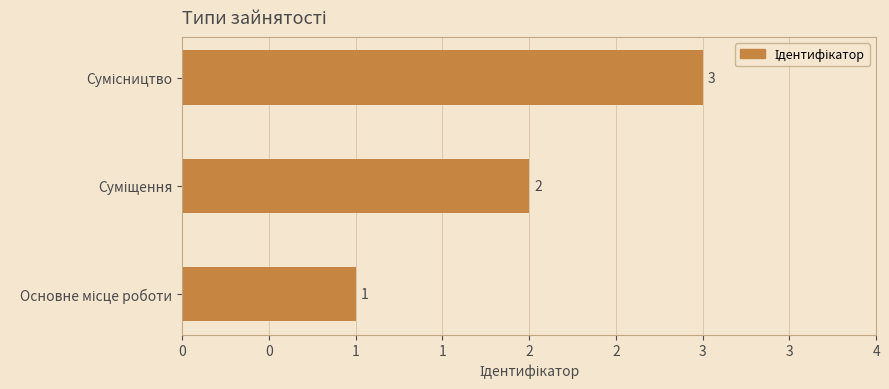

Does the chart contain any negative values?

No